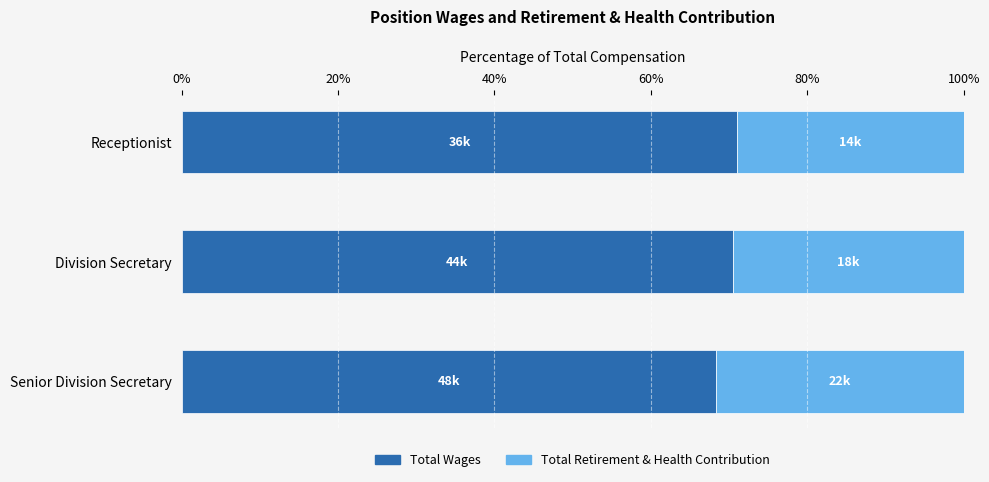

Is it true that Total Wages equals 37.7 at Senior Division Secretary?

False